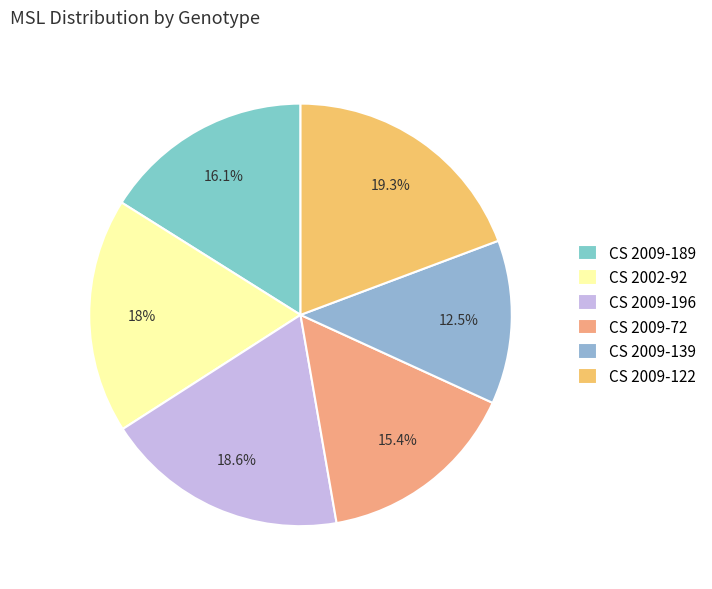

True or false: CS 2009-122 accounts for 19% of the total.

True